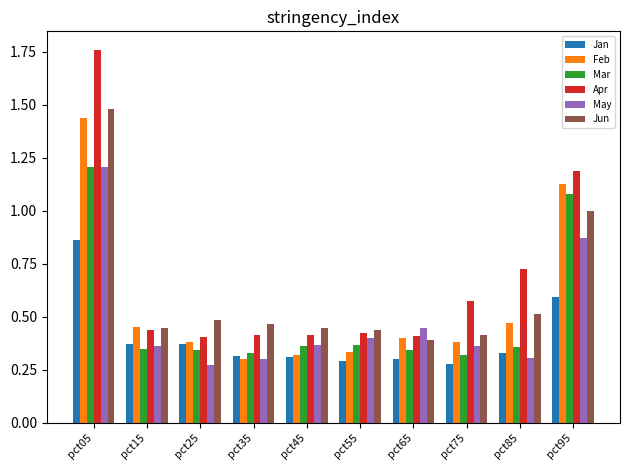

Count the Apr values in the range 0 to 1.

8